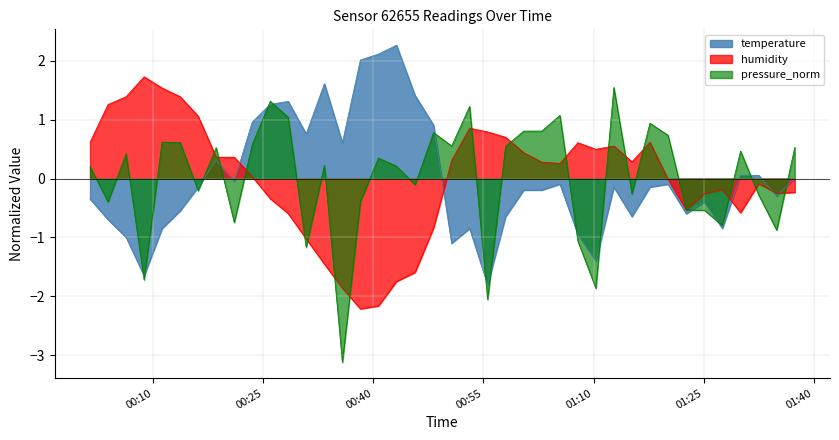

Does the chart display data point markers on the line(s)?

No